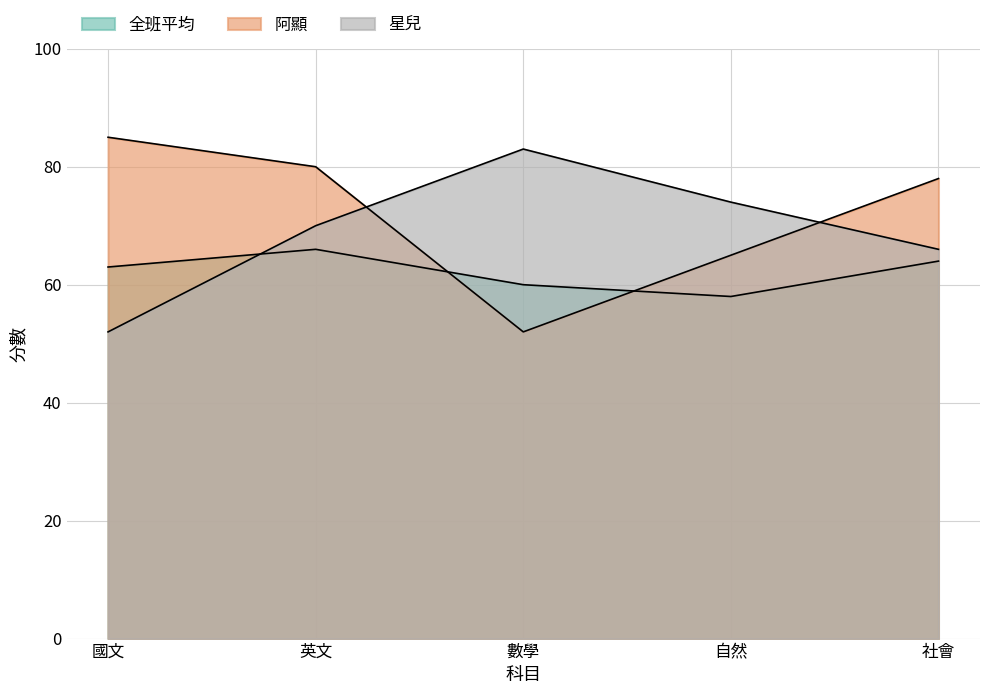

Reading left to right, list all the values displayed in this chart.

全班平均: 國文=63	英文=66	數學=60	自然=58	社會=64
阿顯: 國文=85	英文=80	數學=52	自然=65	社會=78
星兒: 國文=52	英文=70	數學=83	自然=74	社會=66